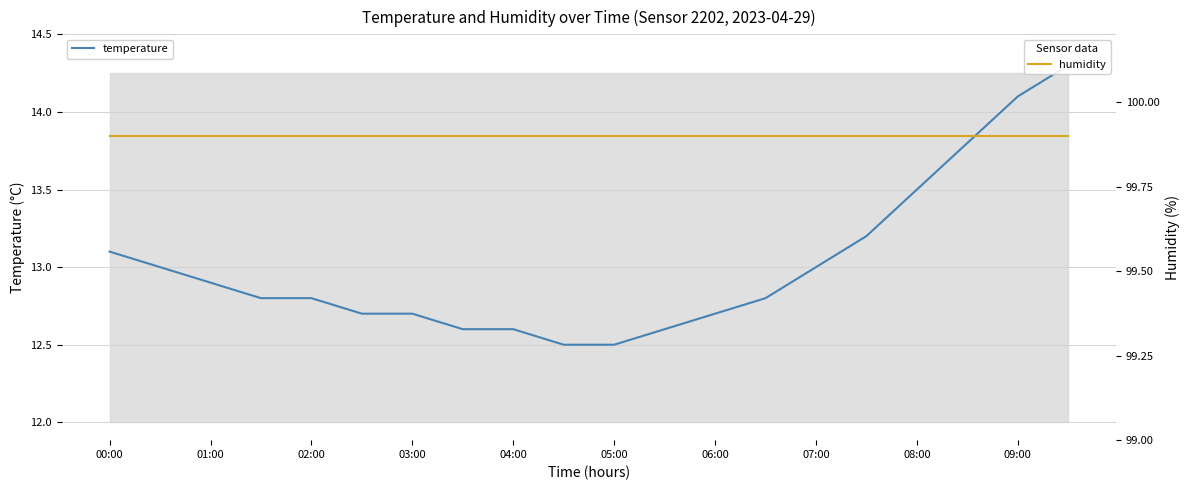

True or false: humidity and temperature intersect in this chart.

False